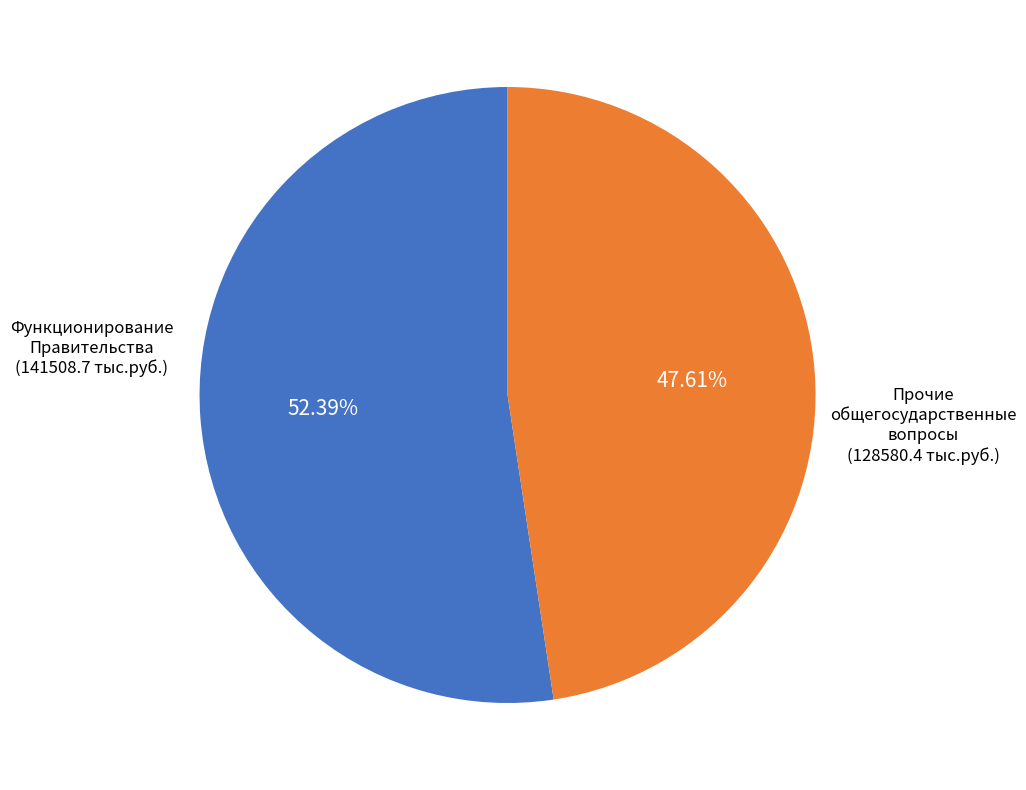

How many segments does this pie chart have?

2